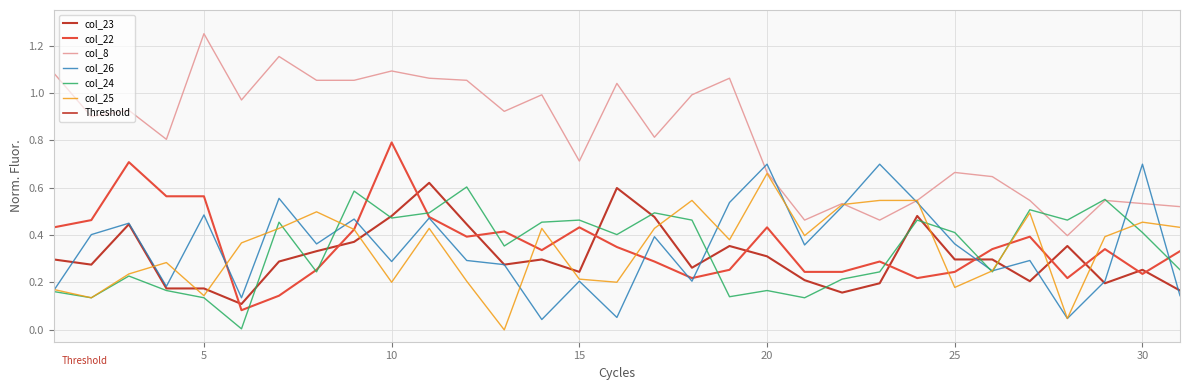

True or false: col_26 and col_23 intersect in this chart.

True